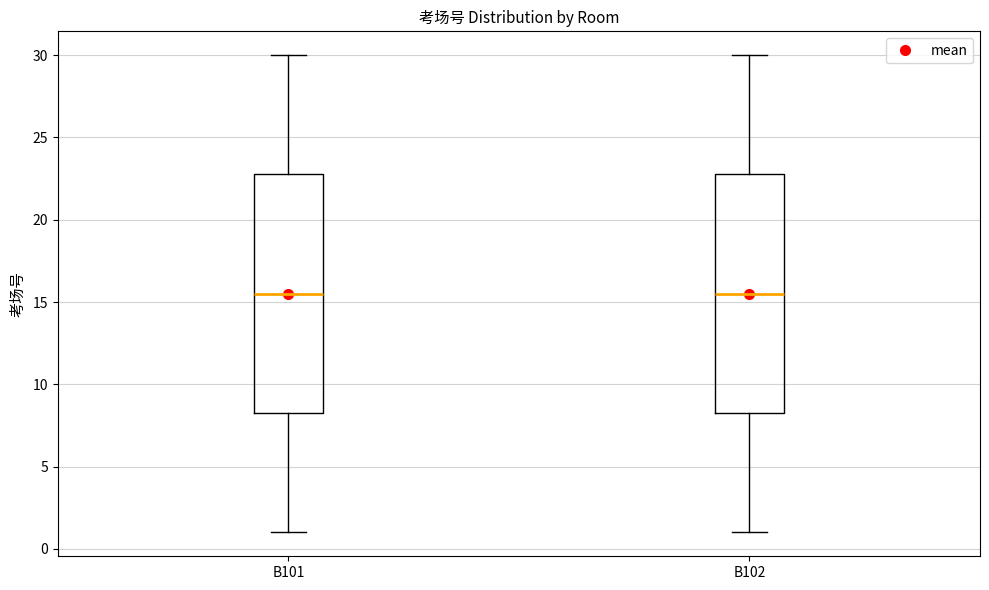

Where is the upper edge of the box for B101 on the y-axis? The values are not printed on the chart, so give them approximately, as read against the axis.

23.0